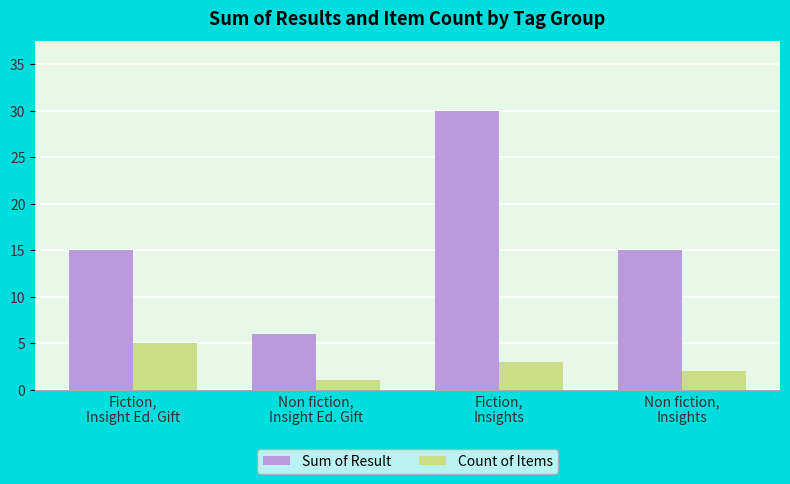

Which series has the widest spread of values?

Sum of Result